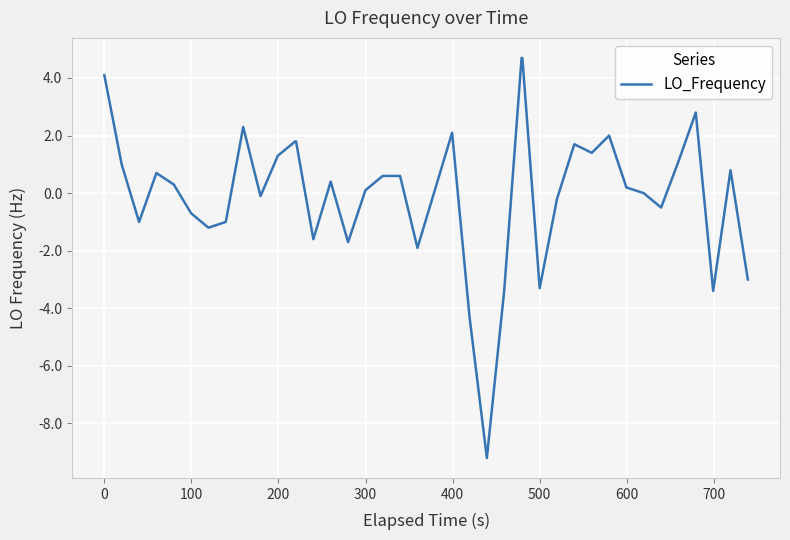

How many lines are shown in the chart?

1